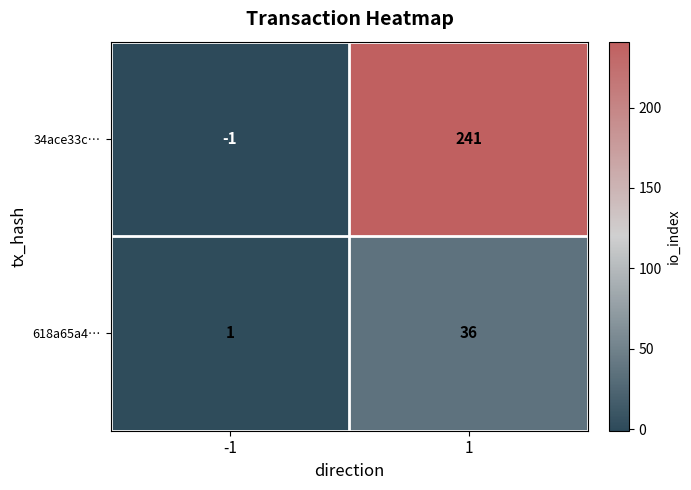

The value of 34ace33c… at 1 is 241. True or false?

True